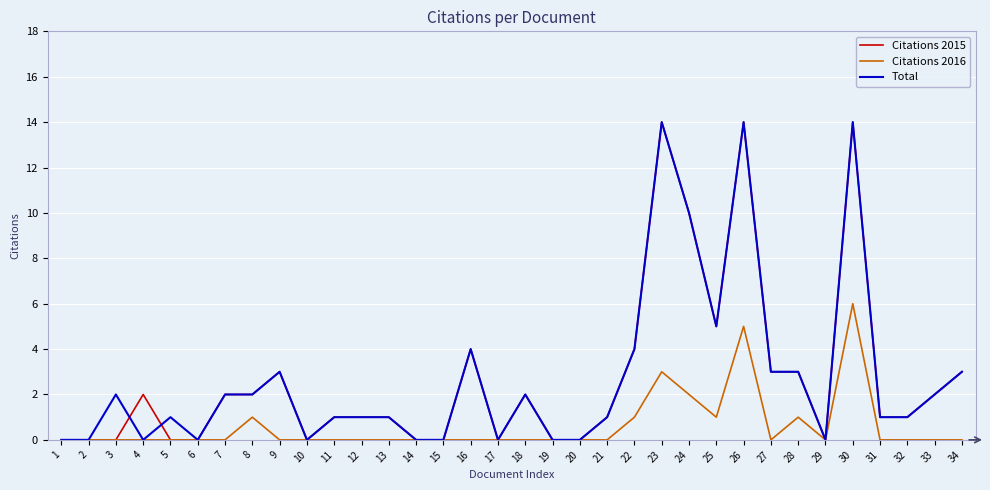

At which category does Total reach its first local peak?

3